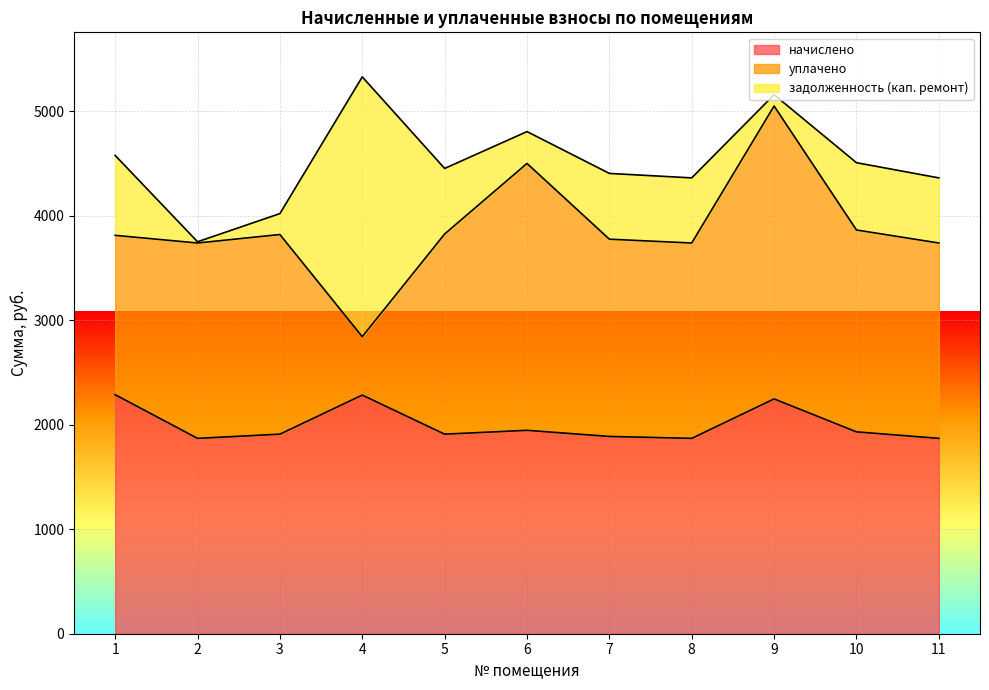

At which category does задолженность (кап. ремонт) reach its first local peak?

4